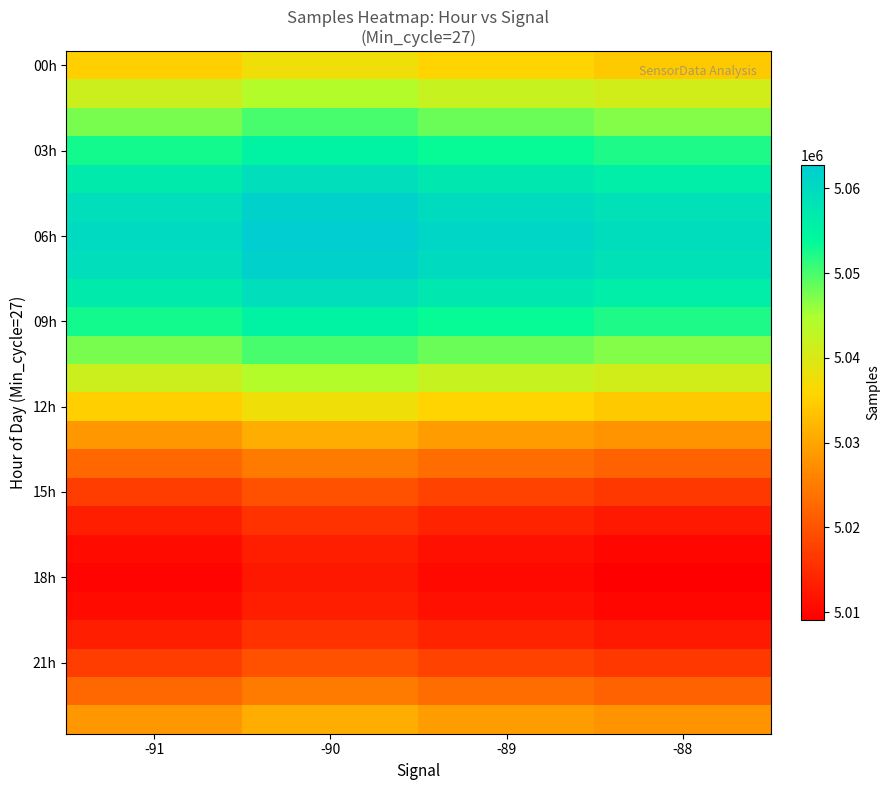

Which category has the lowest value across all series?

-88